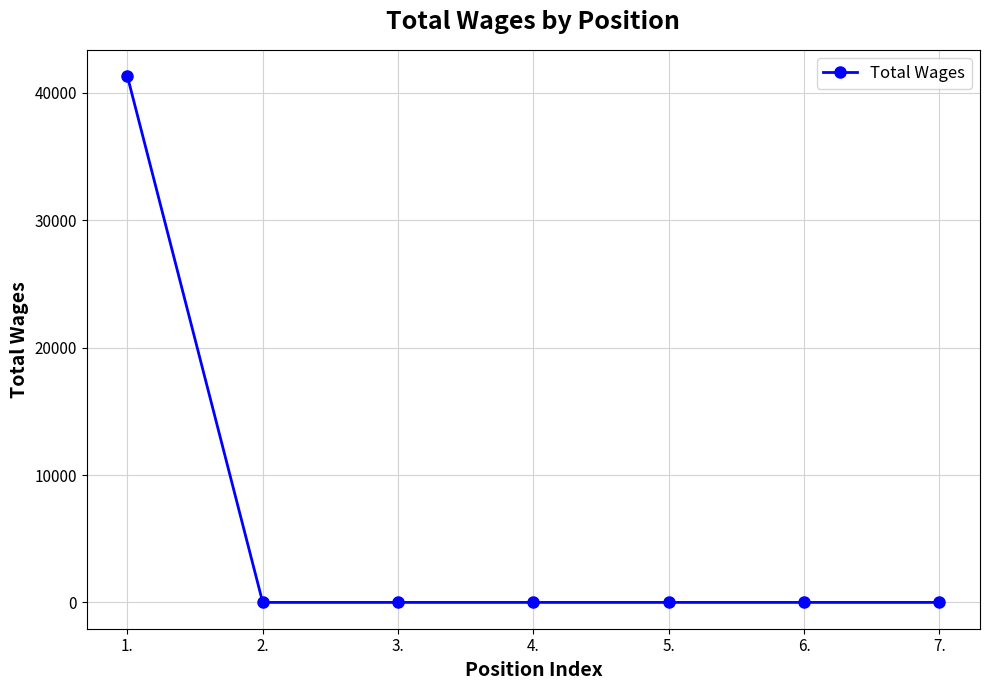

The chart shows a value of 0 at 4.. True or false?

True